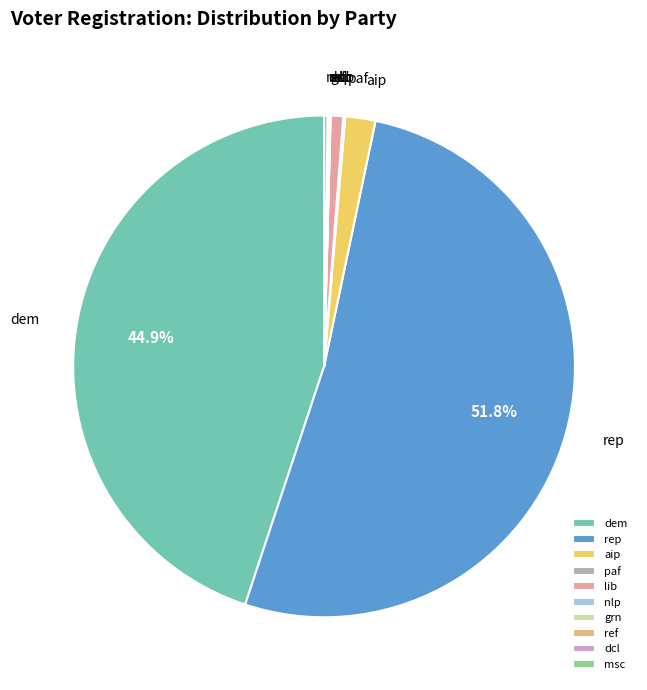

Which category accounts for the majority?

rep